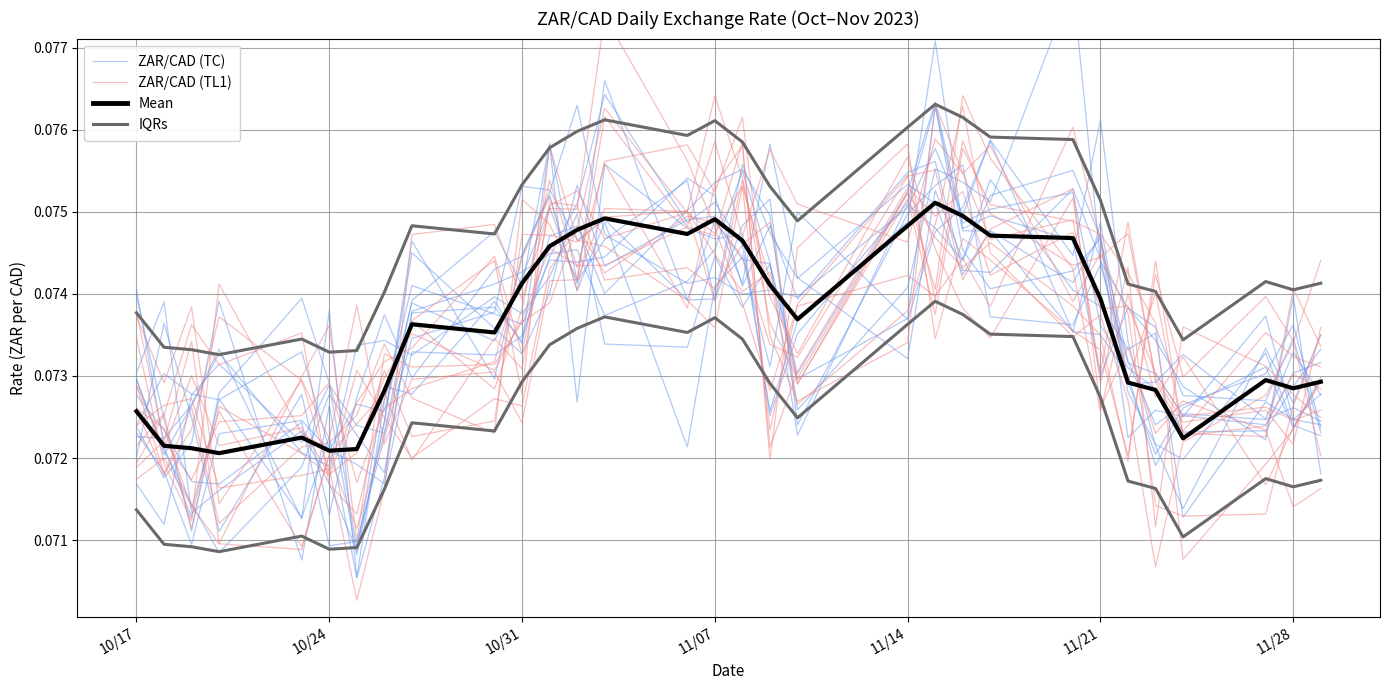

How many lines are shown in the chart?

4